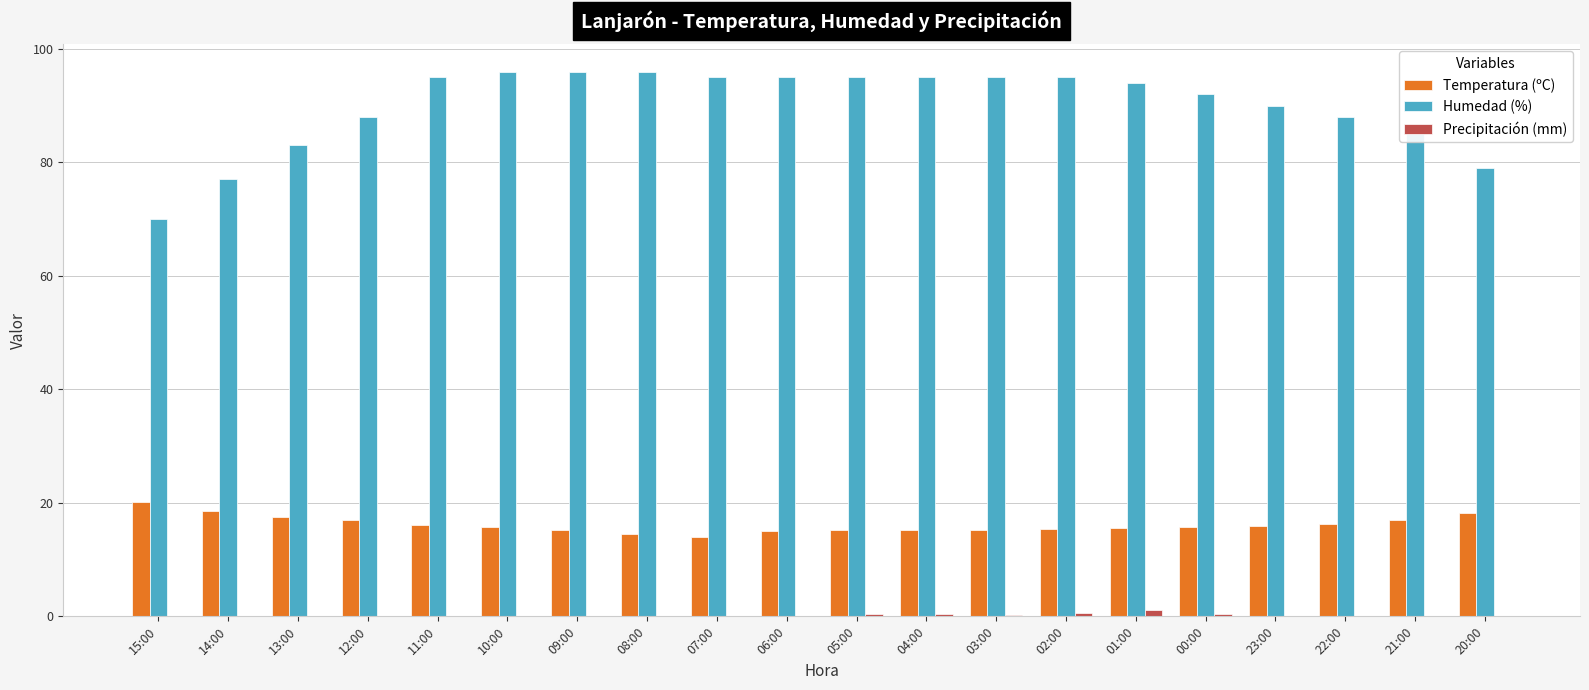

Which series has the largest total across all categories?

Humedad (%)